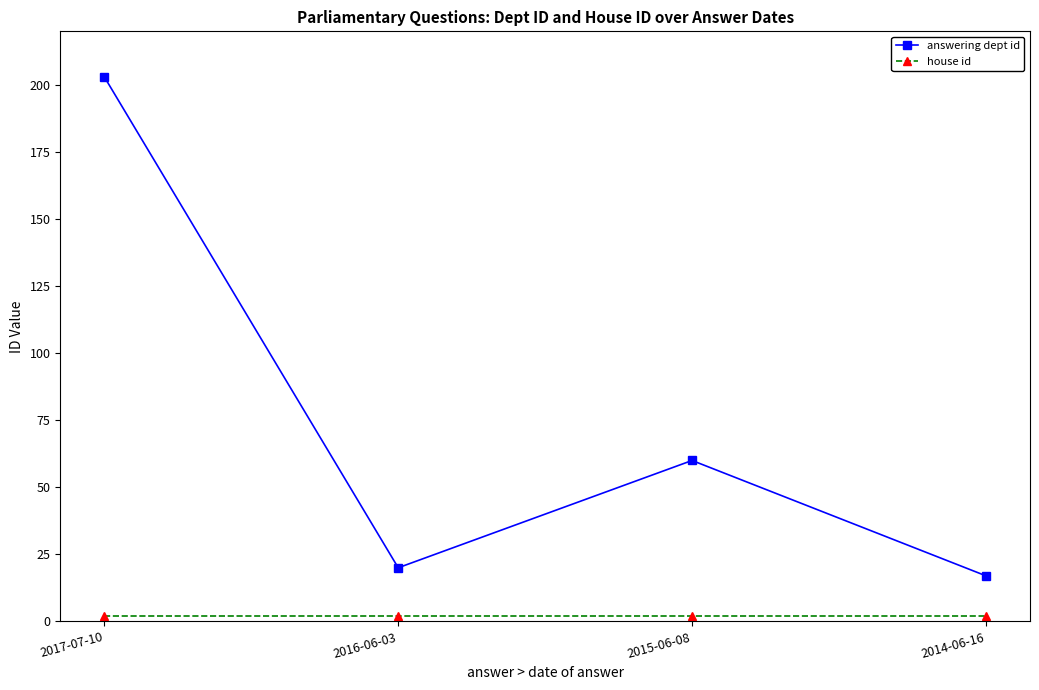

What is the minimum value shown in the chart?

2